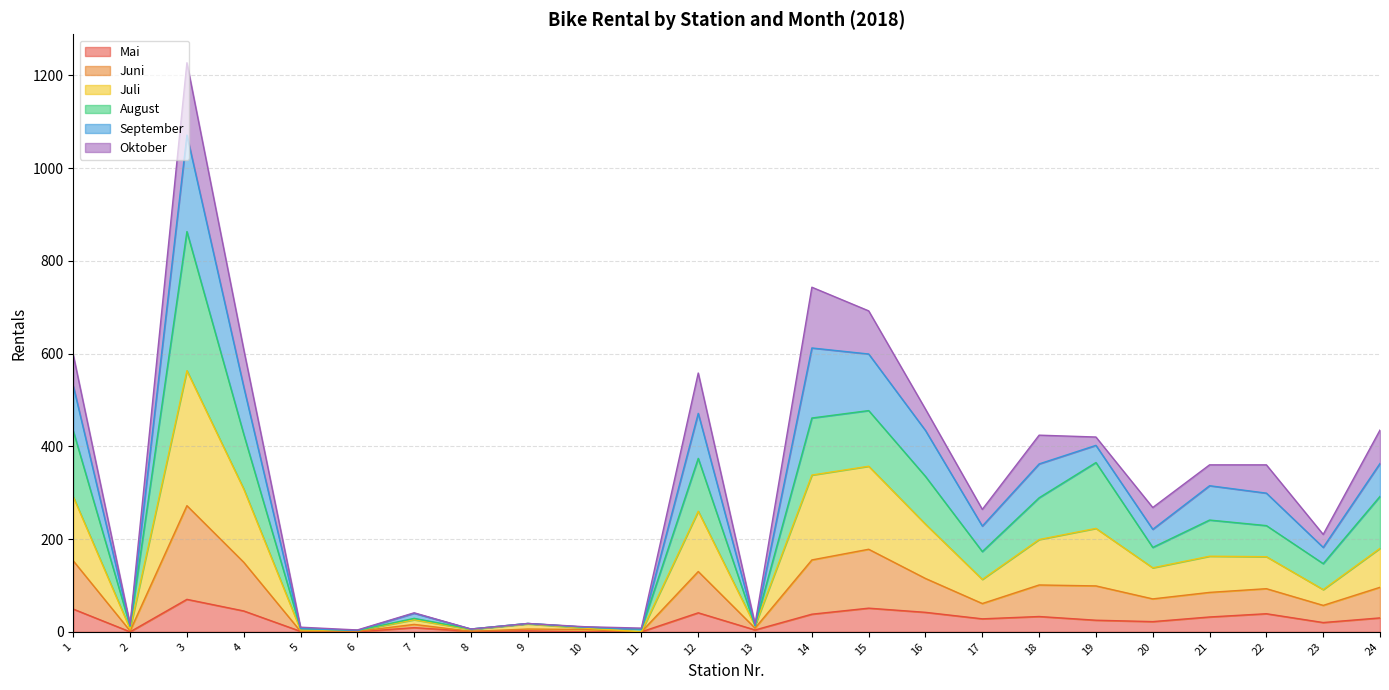

What is the difference between the highest and lowest values at 15?

641